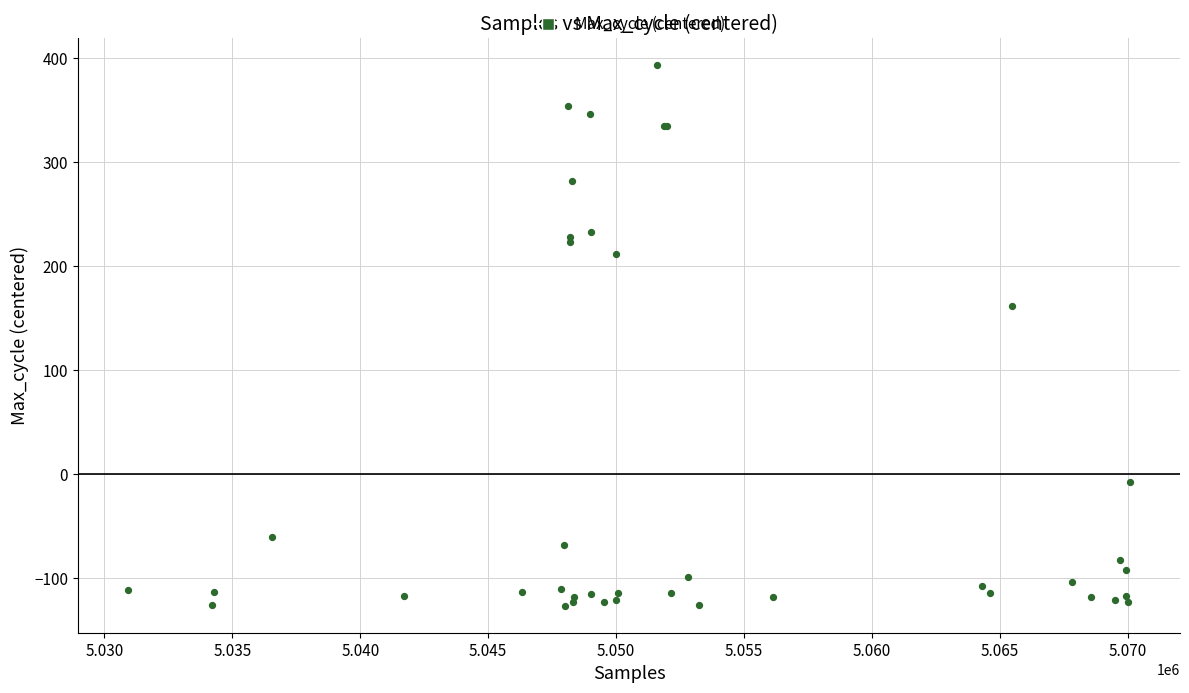

What Y value in the scatter plot is closest to 133?

161.7